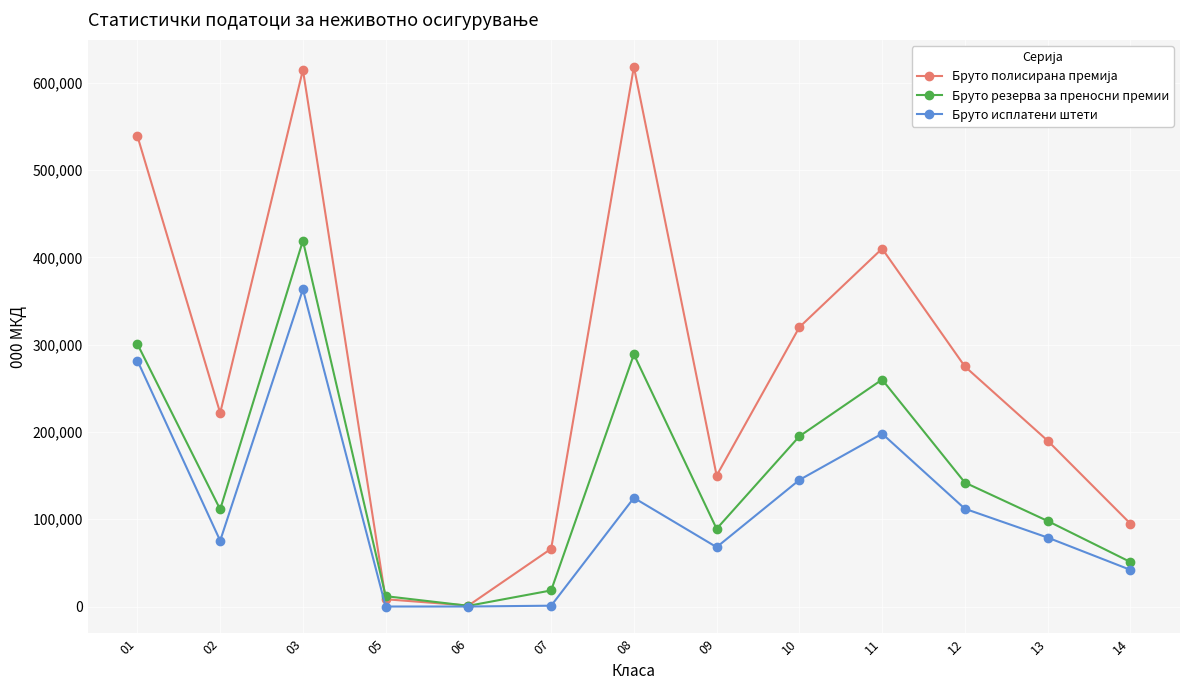

What is the total value across all series at 08?

1031653